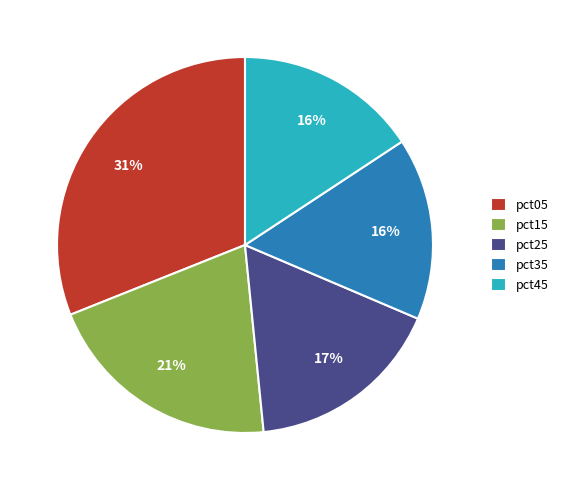

Is there any slice that represents more than half of the pie?

No